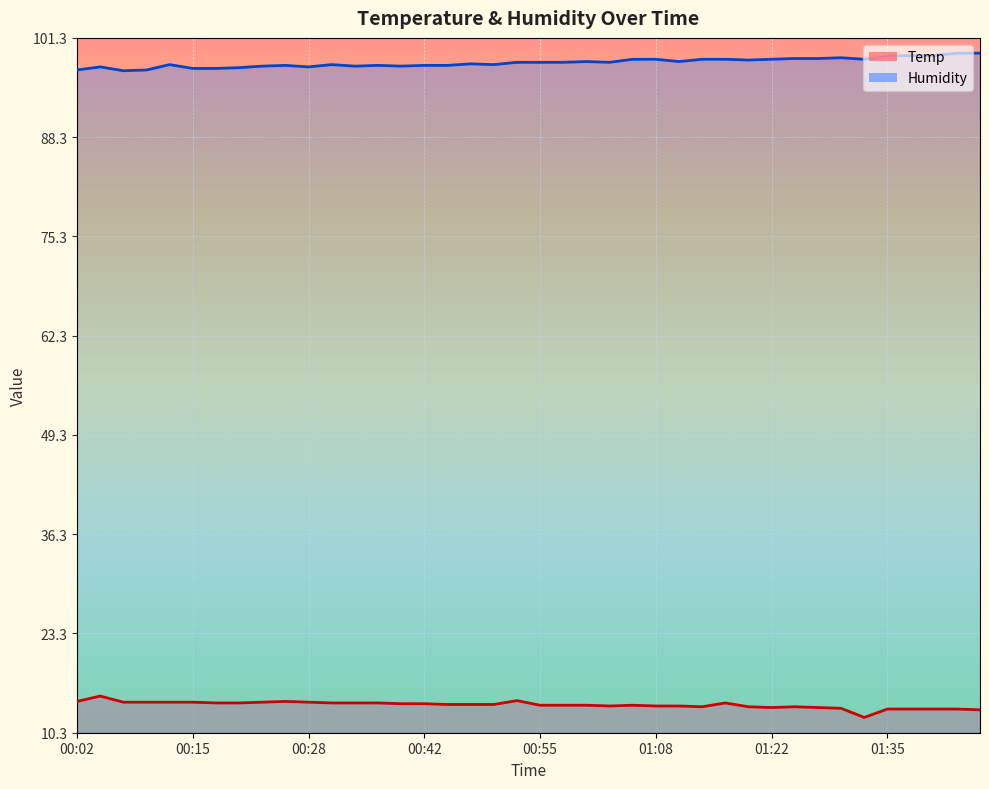

Reading right to left, transcribe all the data shown in this chart.

Temp: 01:46=13.3	01:43=13.4	01:40=13.4	01:38=13.4	01:35=13.4	01:33=12.3	01:30=13.5	01:27=13.6	01:25=13.7	01:22=13.6	01:19=13.7	01:16=14.2	01:13=13.7	01:11=13.8	01:08=13.8	01:05=13.9	01:03=13.8	01:01=13.9	00:58=13.9	00:55=13.9	00:53=14.5	00:50=14.0	00:47=14.0	00:44=14.0	00:42=14.1	00:39=14.1	00:36=14.2	00:34=14.2	00:31=14.2	00:28=14.3	00:26=14.4	00:23=14.3	00:21=14.2	00:18=14.2	00:15=14.3	00:13=14.3	00:10=14.3	00:07=14.3	00:04=15.1	00:02=14.4
Humidity: 01:46=99.3	01:43=99.3	01:40=99.0	01:38=99.0	01:35=98.9	01:33=98.5	01:30=98.7	01:27=98.6	01:25=98.6	01:22=98.5	01:19=98.4	01:16=98.5	01:13=98.5	01:11=98.2	01:08=98.5	01:05=98.5	01:03=98.1	01:01=98.2	00:58=98.1	00:55=98.1	00:53=98.1	00:50=97.8	00:47=97.9	00:44=97.7	00:42=97.7	00:39=97.6	00:36=97.7	00:34=97.6	00:31=97.8	00:28=97.5	00:26=97.7	00:23=97.6	00:21=97.4	00:18=97.3	00:15=97.3	00:13=97.8	00:10=97.1	00:07=97.0	00:04=97.5	00:02=97.1